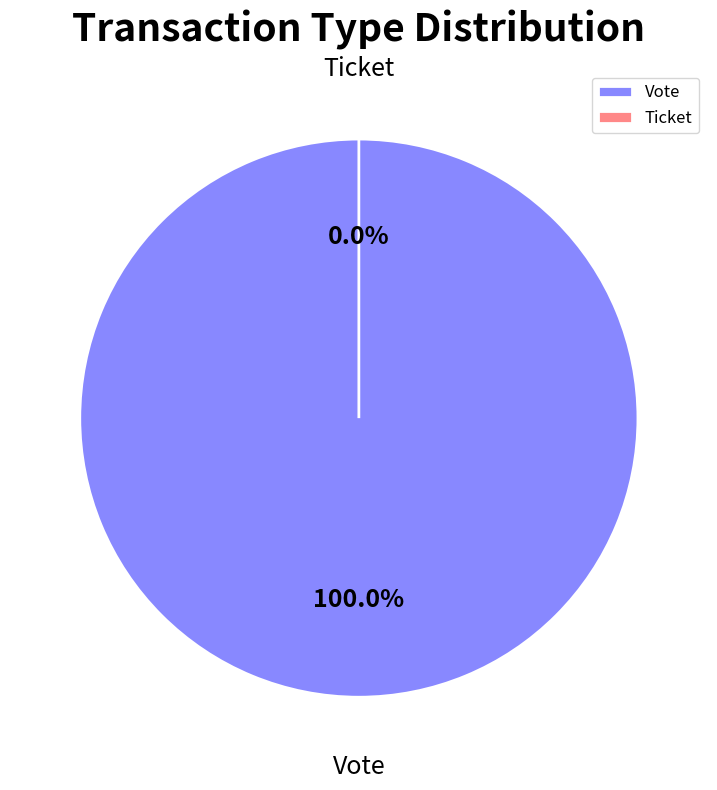

Is there a majority slice in this chart?

Yes